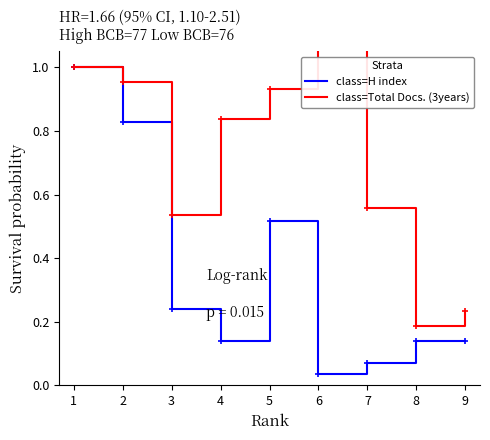

The value of class=H index at 5 is 0.0. True or false?

False